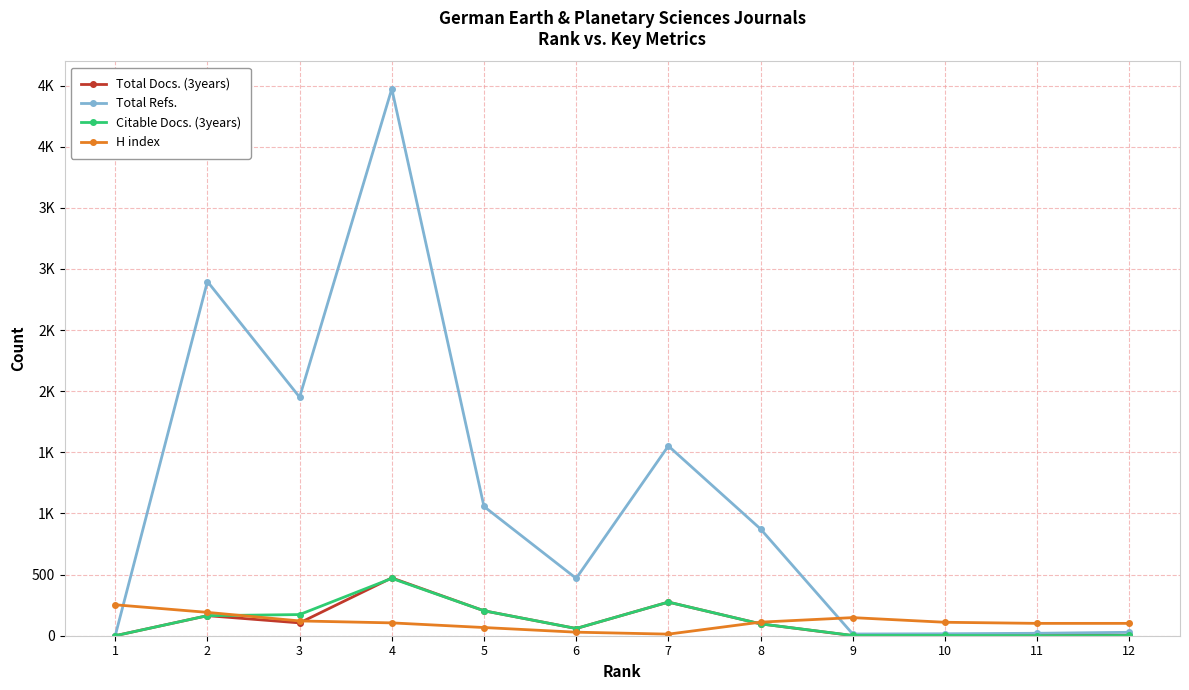

What are all the series names shown in the legend?

Total Docs. (3years), Total Refs., Citable Docs. (3years), H index